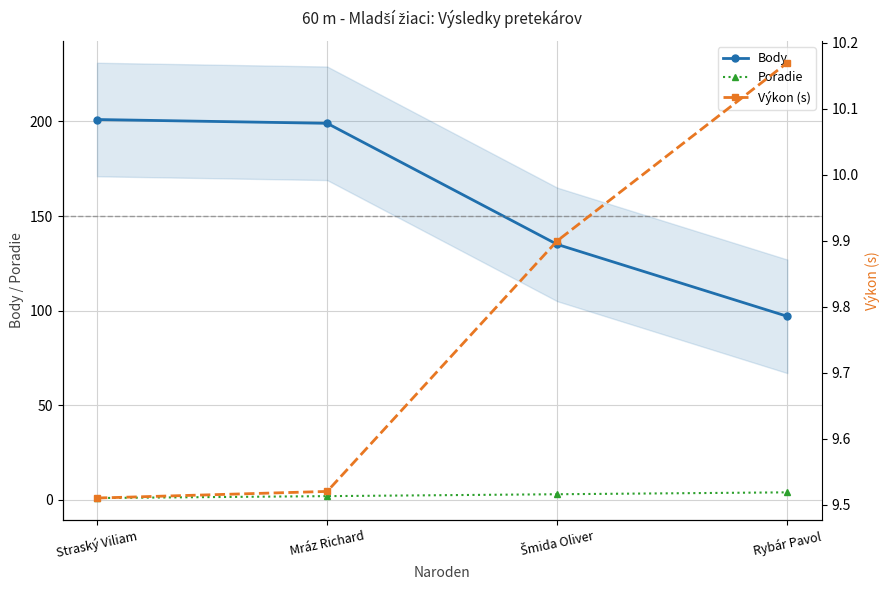

Reading left to right, list all the values displayed in this chart.

Body: 201.0	199.0	135.0	97.0
Poradie: 1.0	2.0	3.0	4.0
Výkon (s): 9.5	9.5	9.9	10.2